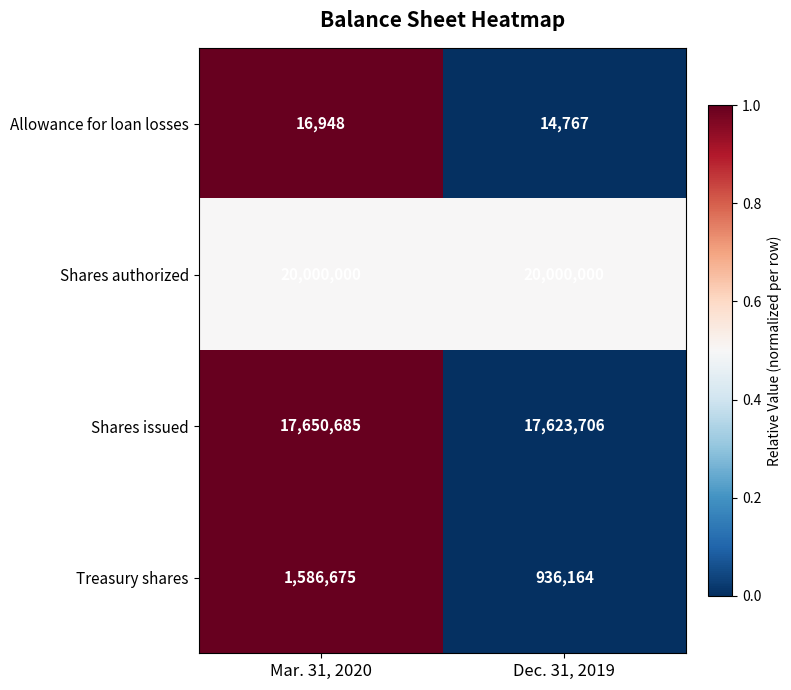

Read the Treasury shares value at Dec. 31, 2019, to the nearest 50.

936150